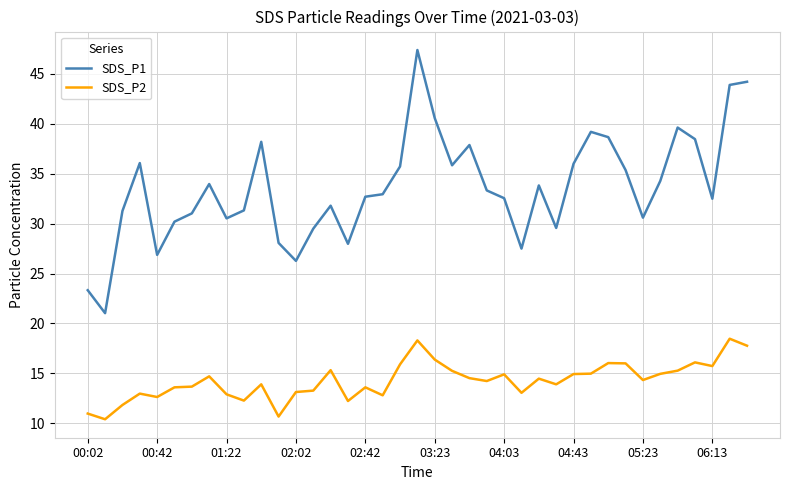

Which series has the largest range (max minus min)?

SDS_P1